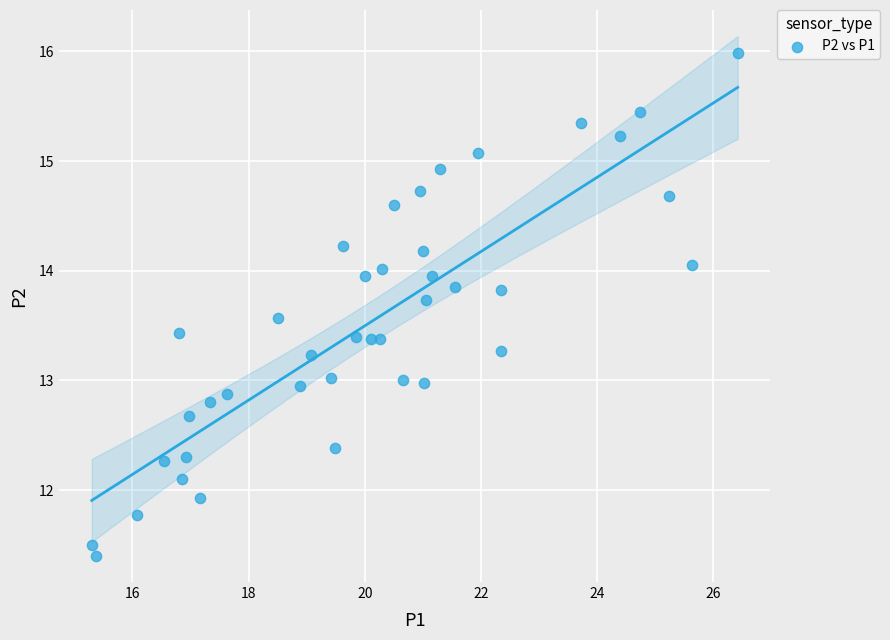

What is the range of X values (max minus min)?

11.1